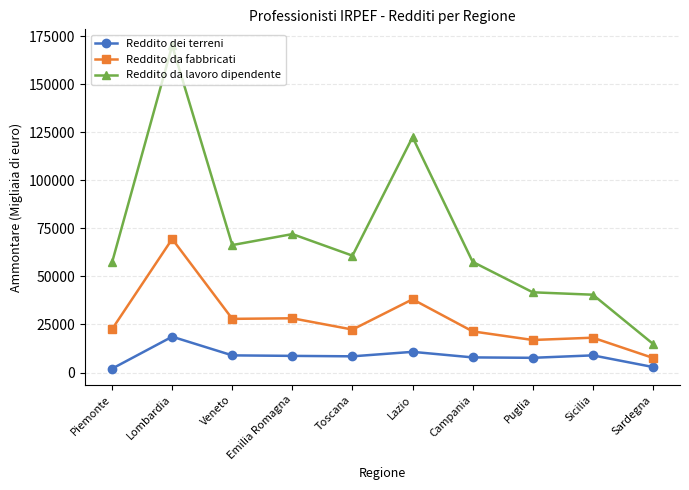

What is the difference between the Reddito da fabbricati values at Toscana and Veneto?

5571